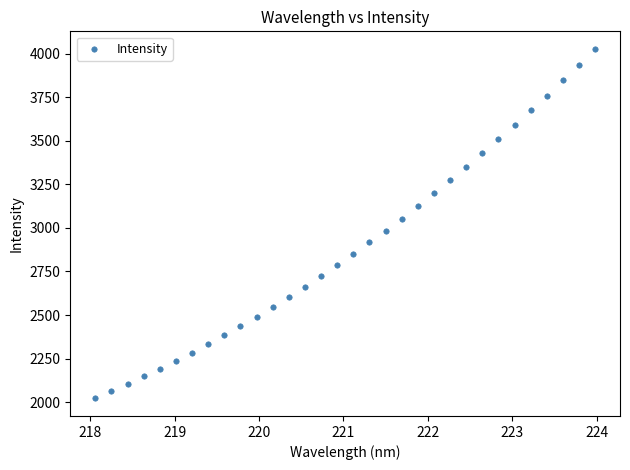

What is the range of X values (max minus min)?

5.9